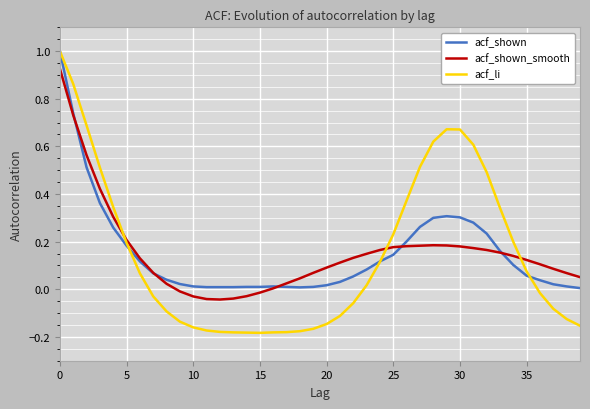

What is the highest value of the acf_shown series?

1.0